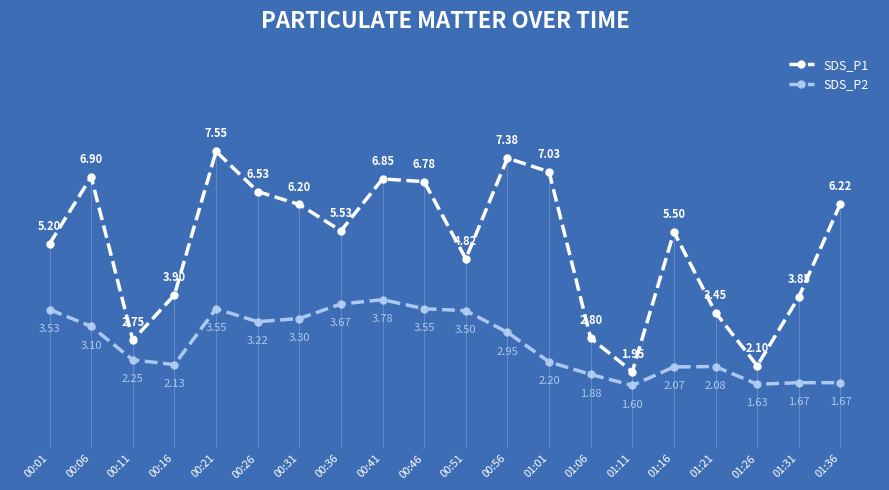

List the series in order of their overall mean, highest first.

SDS_P1, SDS_P2